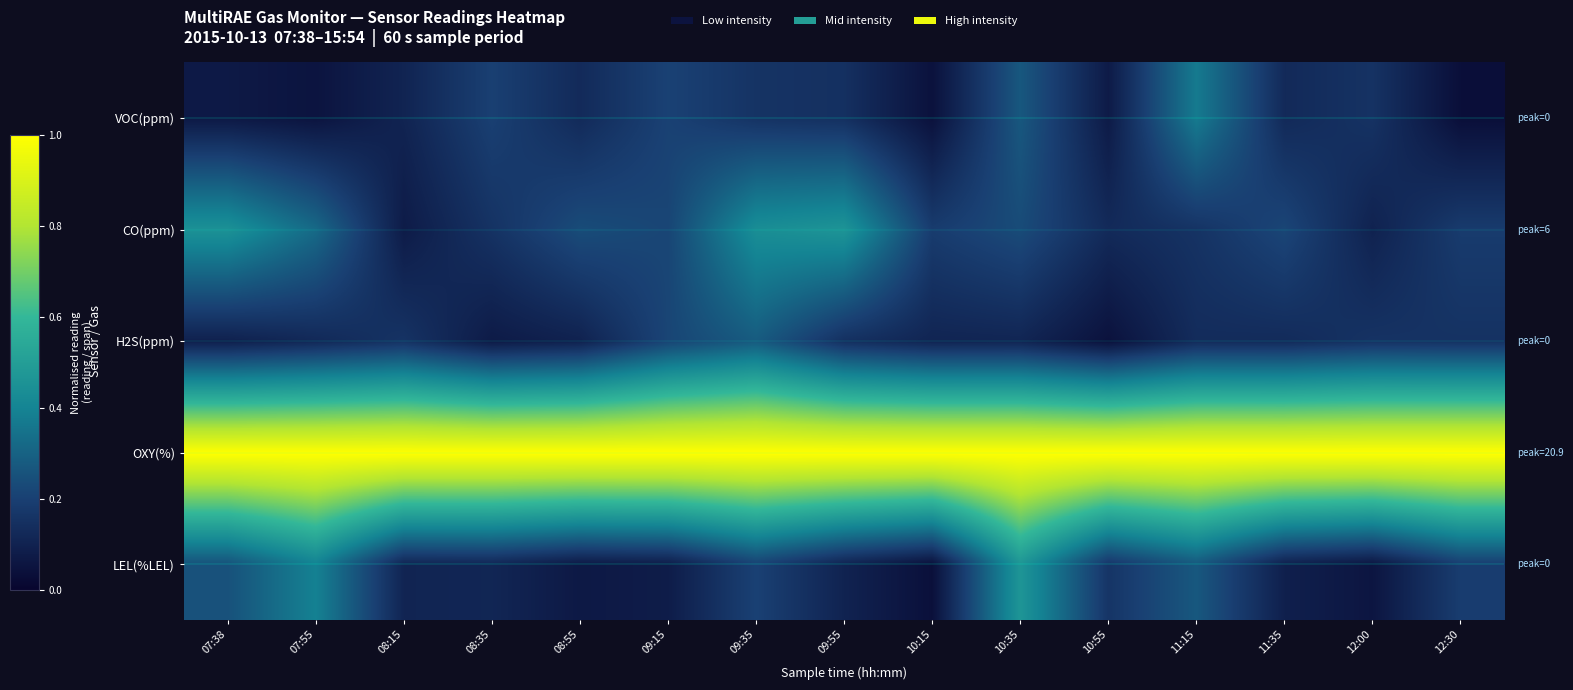

What is the spread (max minus min) of values at 07:38?

0.9